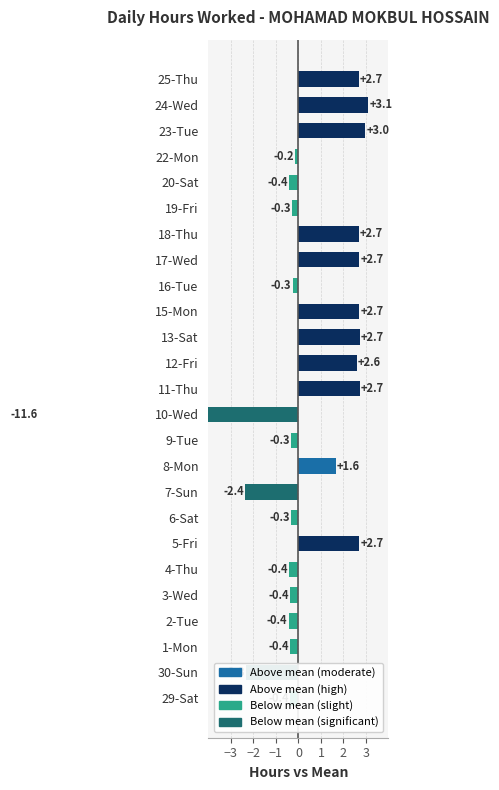

What is the difference between the values at 4-Thu and 17-Wed?

3.1